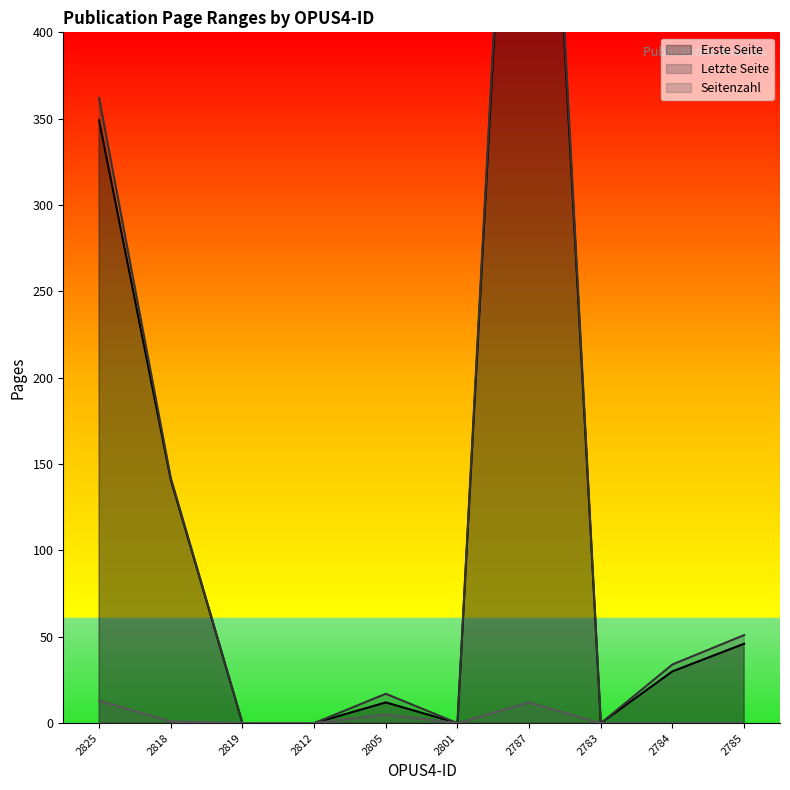

Which series has the largest total across all categories?

Letzte Seite